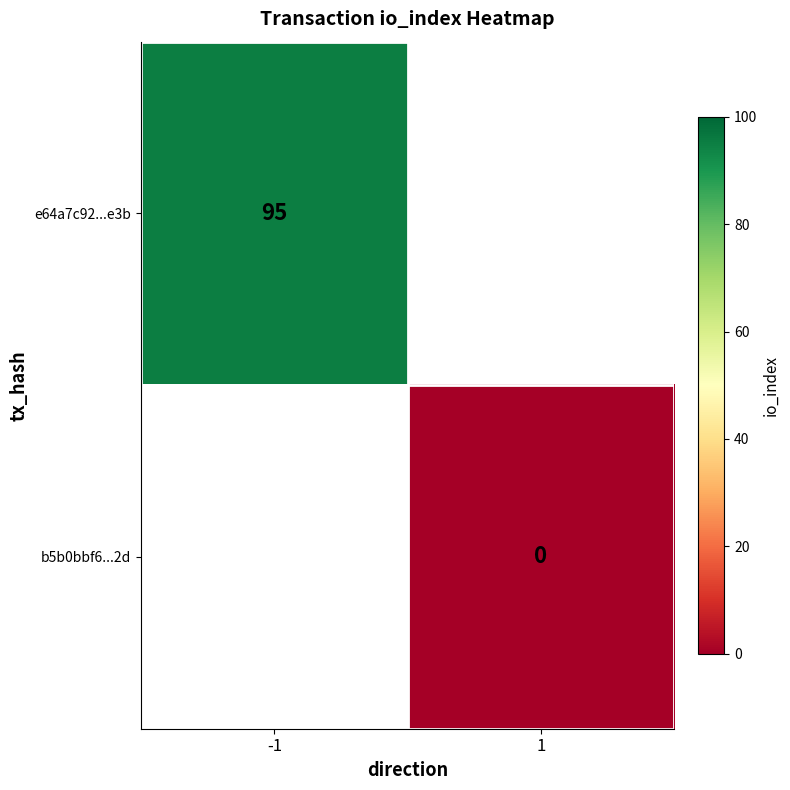

Which label corresponds to the smallest value in the chart?

1